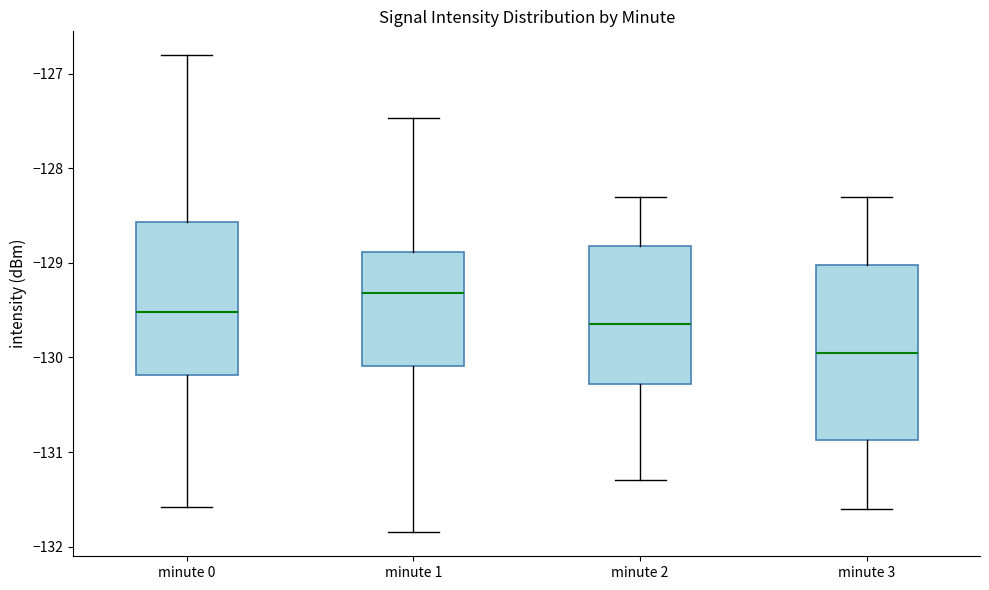

Where is the lower edge of the box for minute 1 on the y-axis? The values are not printed on the chart, so give them approximately, as read against the axis.

-130.1